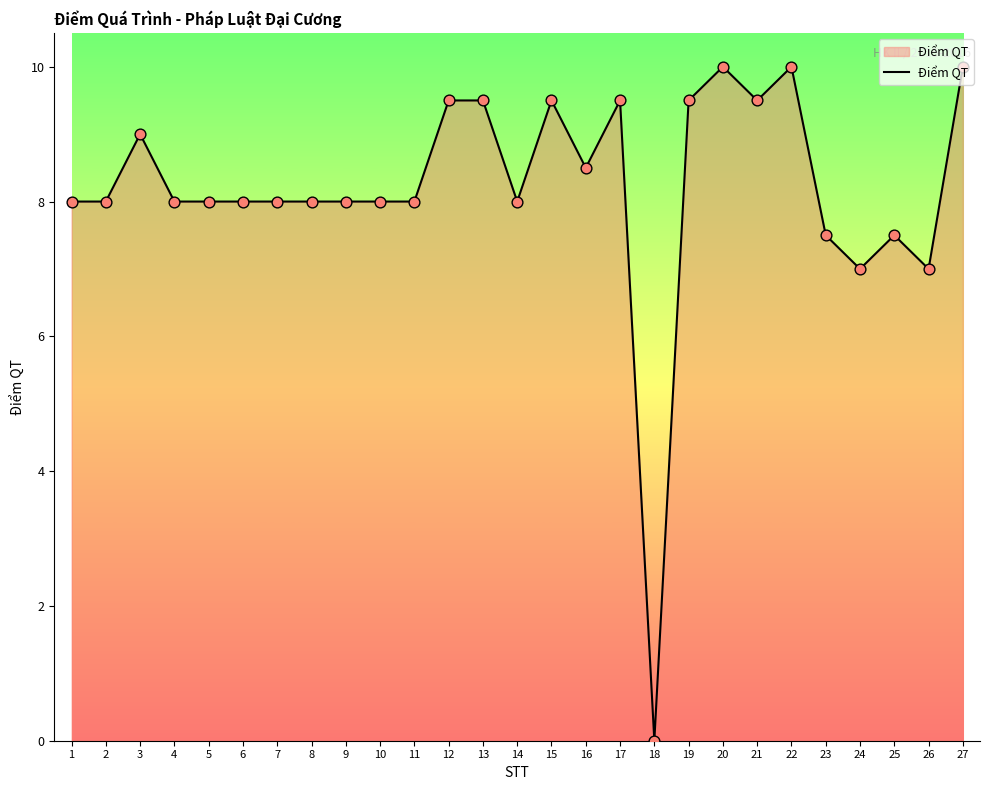

What is the change in value from 7 to 17?

+1.5